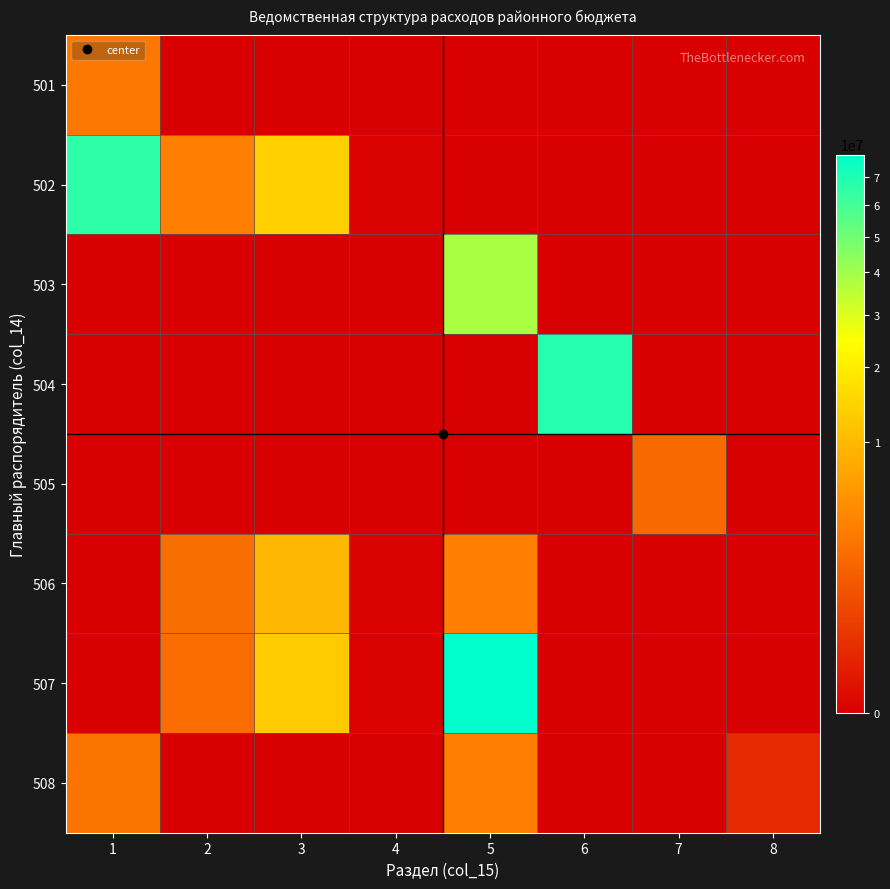

What is the greatest value displayed?

78717634.4